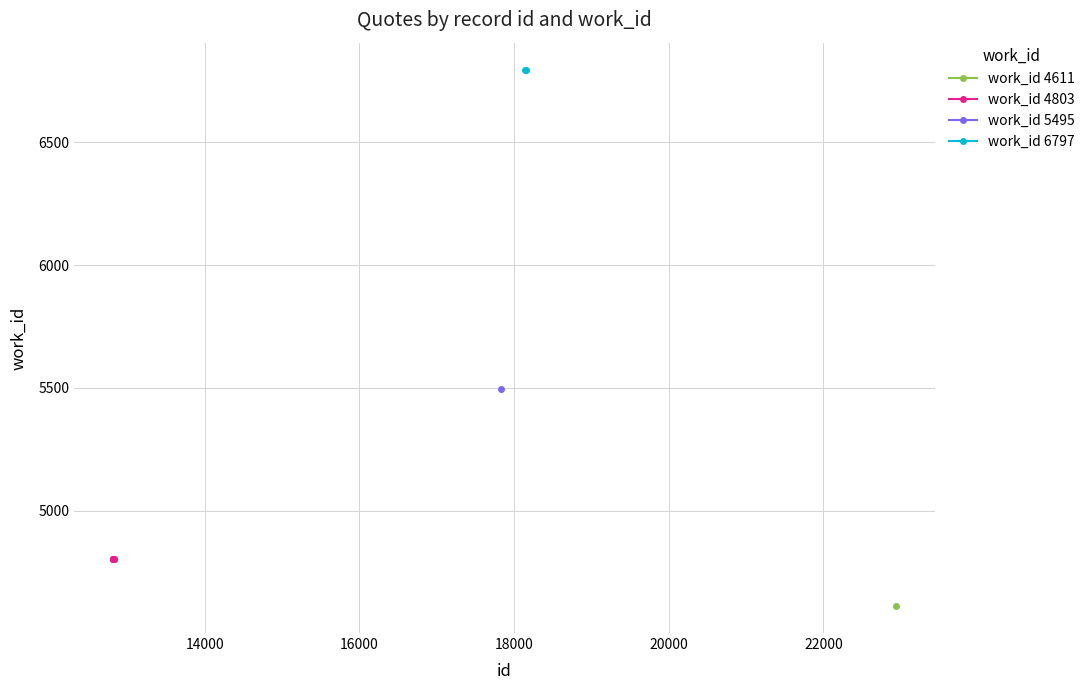

What is the value of the work_id 5495 point at the 6th from the left?

5495